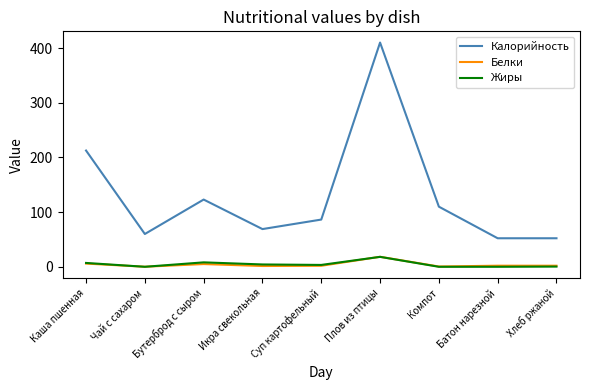

Between Чай с сахаром and Бутерброд с сыром, which series saw the biggest shift?

Калорийность